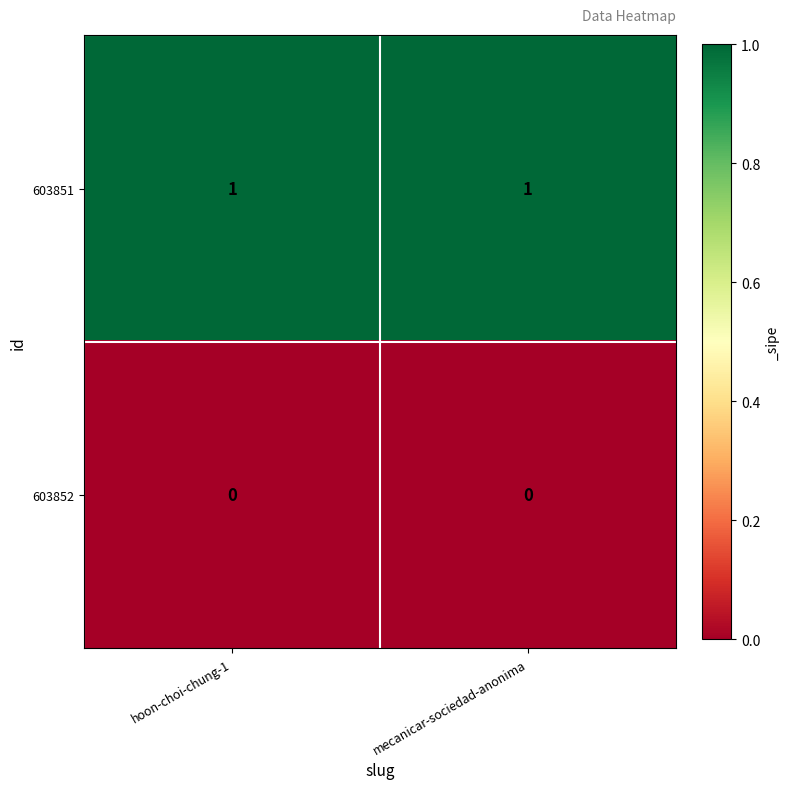

What is the difference between the highest and lowest values at mecanicar-sociedad-anonima?

1